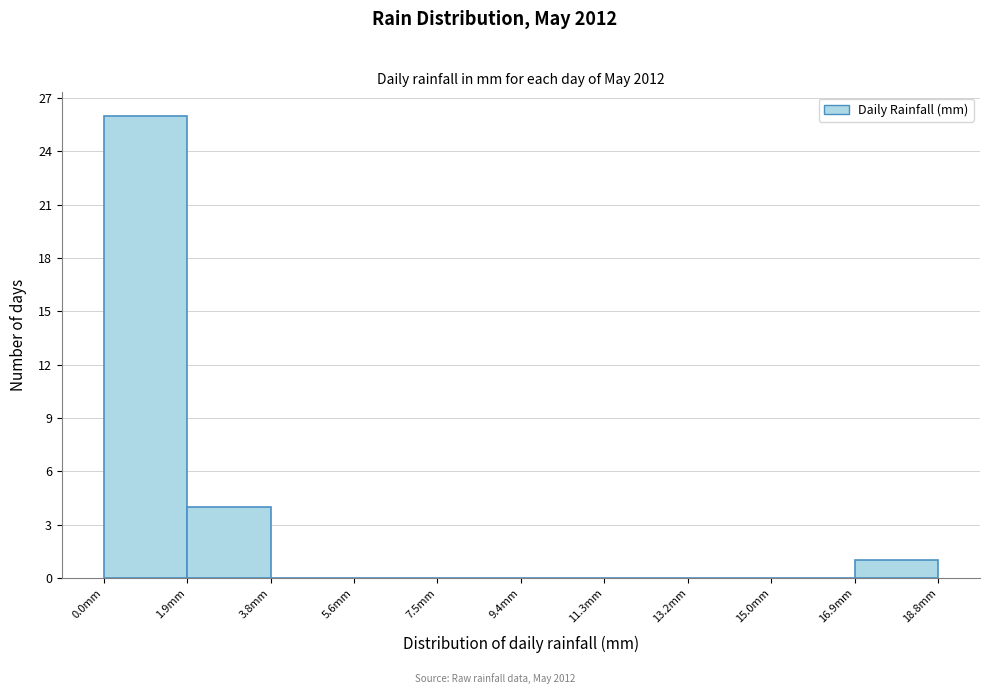

What is the height of the bar covering 1.88 to 3.76 on the x-axis? Neither the bar edges nor the heights are printed on the chart, so give them approximately, as read against the axes.

4